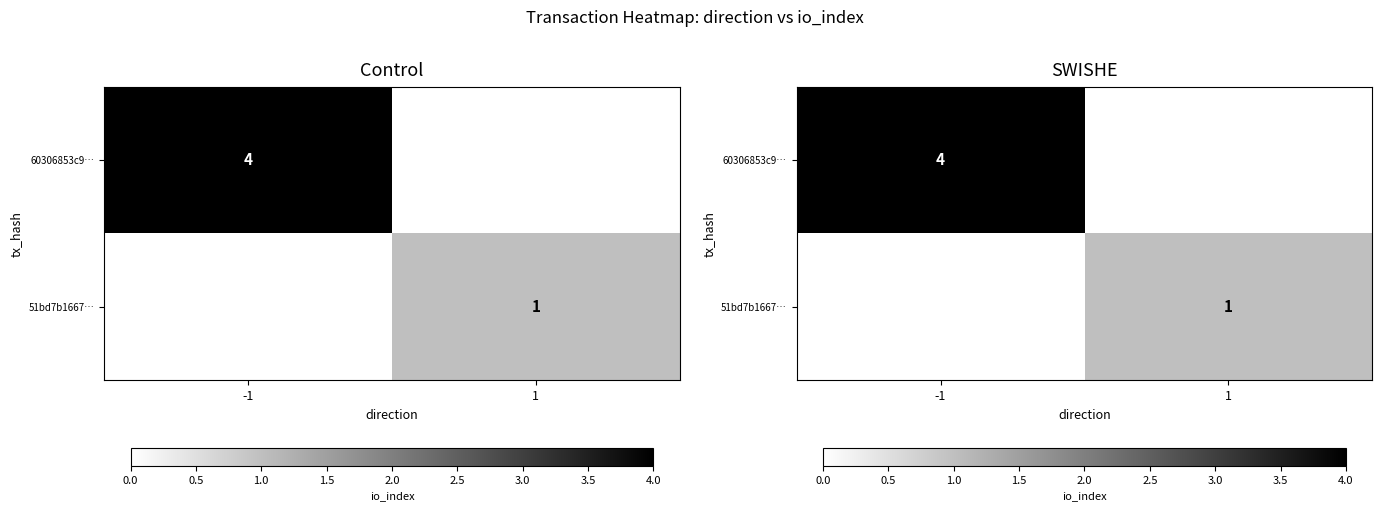

Is it true that 60306853c9… equals 4 at -1?

True